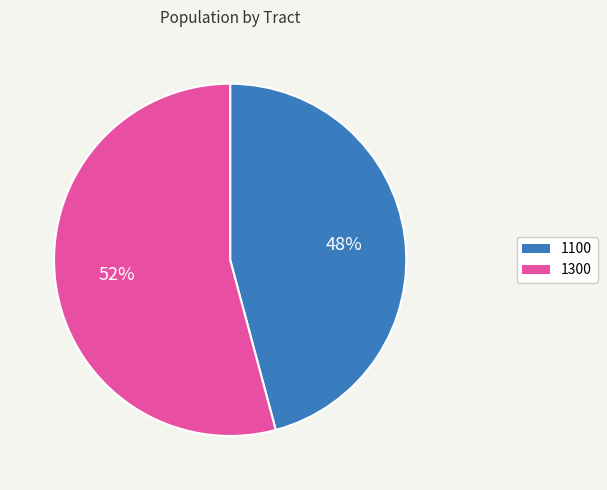

Do 1300 and 1100 together represent more than half of the pie?

Yes